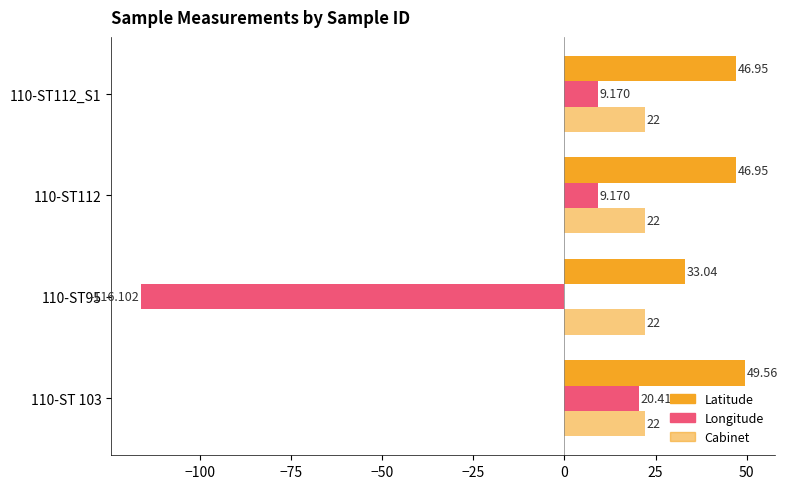

Count the number of categories in the chart.

4